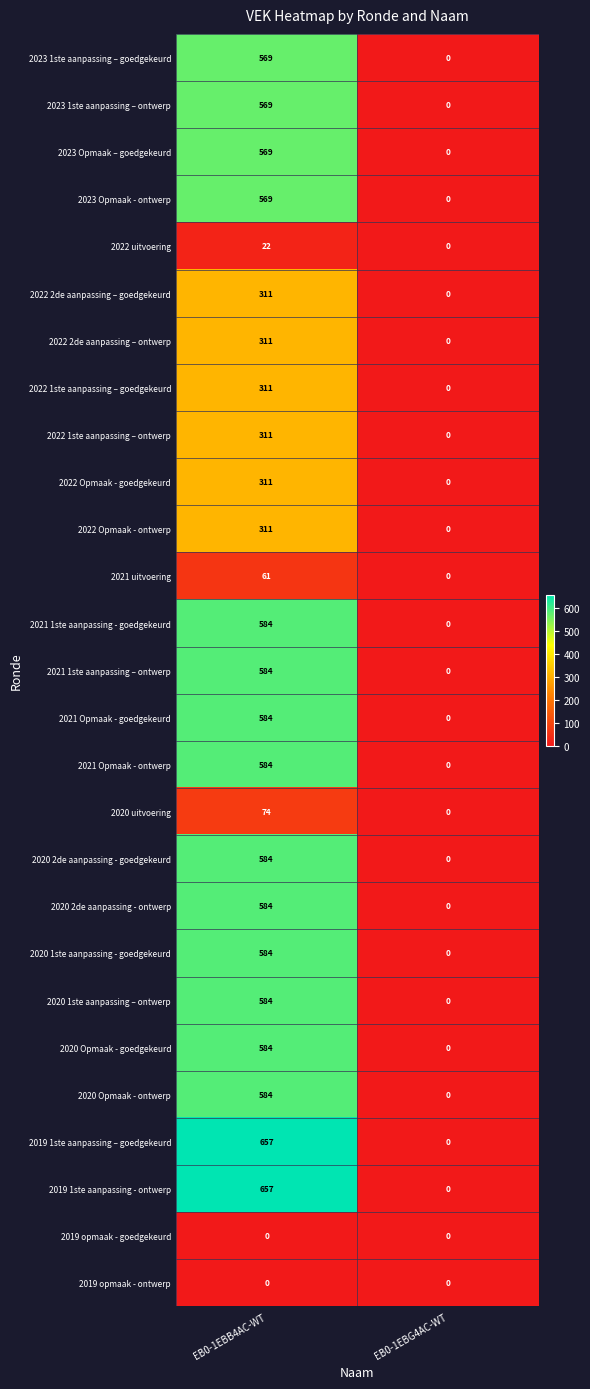

The 2020 2de aanpassing - goedgekeurd series shows 0 at EB0-1EBG4AC-WT. True or false?

True